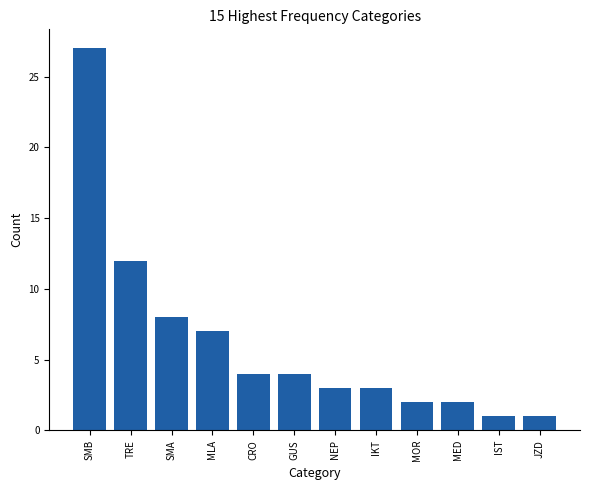

How many bars are there in total?

12